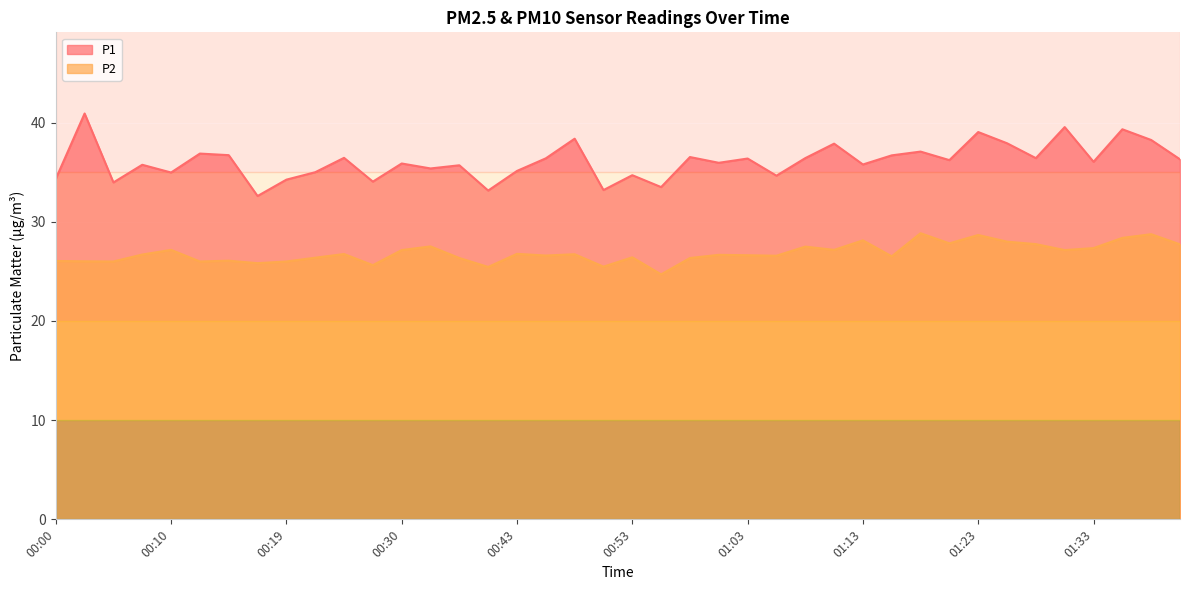

What is the sum of the P2 values at 01:23 and 00:12?

54.7